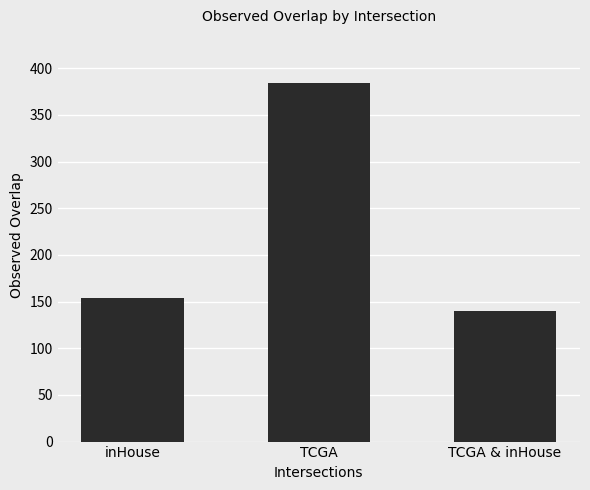

Reading right to left, what are all the values shown in this chart?

TCGA & inHouse=140	TCGA=384	inHouse=154